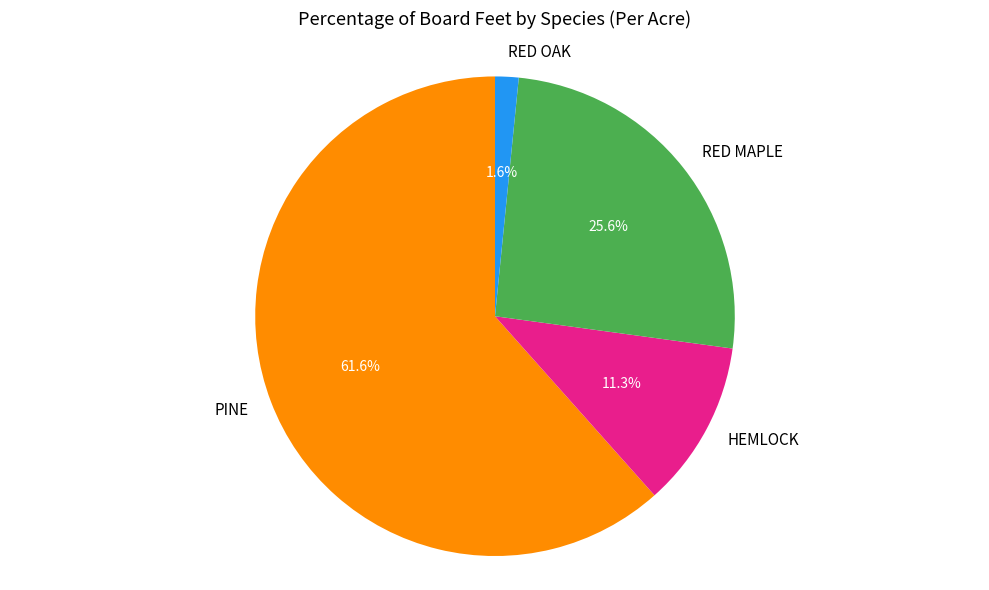

Rank the categories by value from highest to lowest.

PINE, RED MAPLE, HEMLOCK, RED OAK